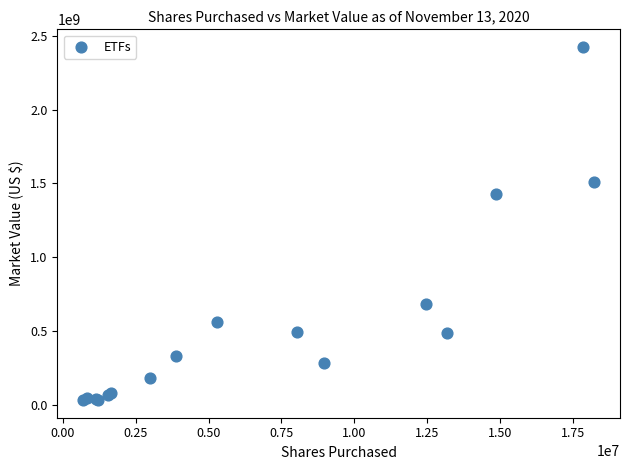

What Y value in the scatter plot is closest to 1227689976?

1430684136.4